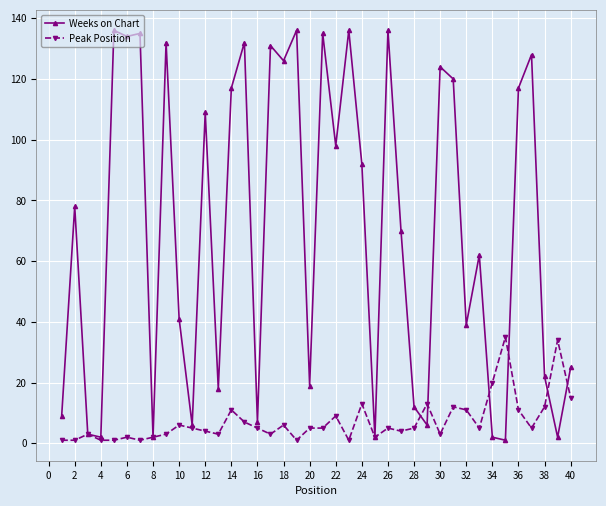

True or false: Peak Position has more than 0 points higher than both neighbors.

True